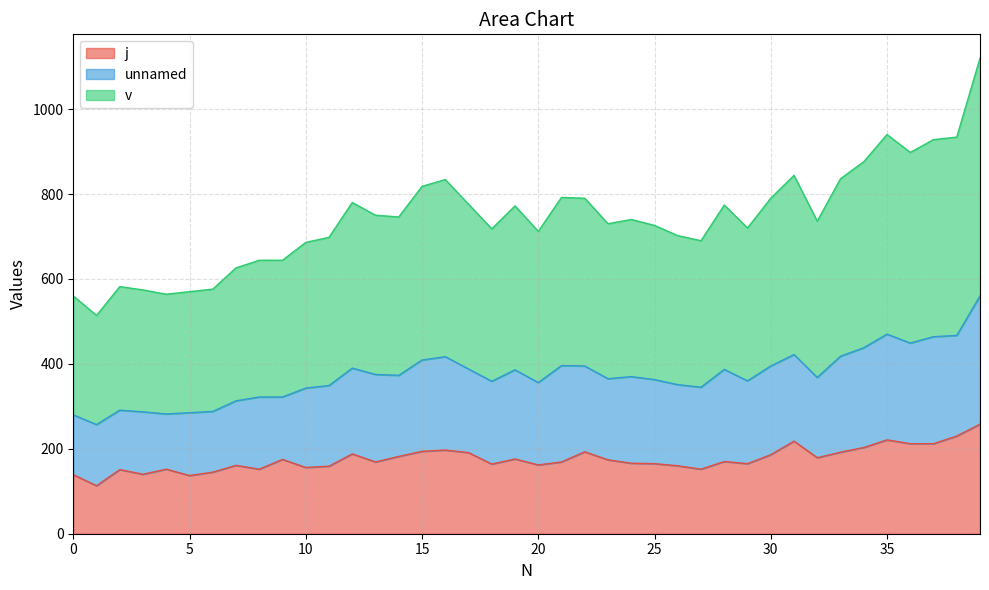

Which label corresponds to the smallest value in the chart?

1